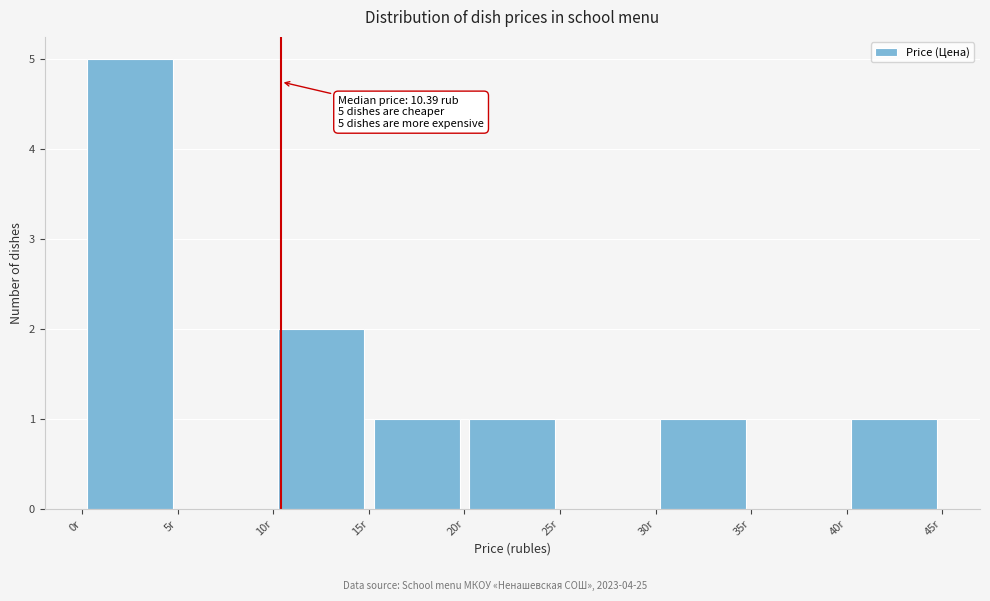

Over which range of the x-axis is the bar tallest?

0 to 5